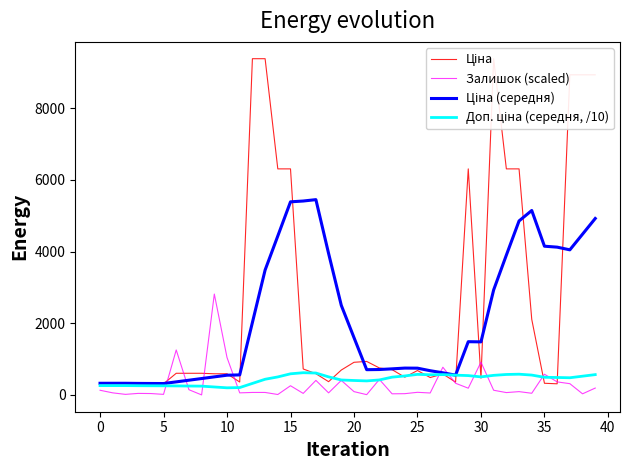

Reading left to right, extract all data points from this chart.

Ціна: 324.8	324.8	324.8	310.3	310.3	310.3	603.7	603.7	603.7	589.9	589.9	359.9	9384.0	9384.0	6308.8	6308.8	724.5	591.6	369.5	694.3	910.4	934.5	752.2	705.1	495.0	681.0	485.4	584.4	357.4	6308.8	467.3	9384.0	6308.8	6308.8	2108.4	324.8	310.3	8934.1	8934.1	8934.1
Залишок (scaled): 130.0	57.4	15.3	42.1	38.2	15.3	1254.6	145.3	0.0	2815.2	1044.2	57.4	68.8	68.8	11.5	256.3	42.1	405.4	57.4	405.4	91.8	7.6	432.2	30.6	34.4	72.7	53.5	772.6	325.1	187.4	914.2	130.0	65.0	91.8	45.9	577.6	363.4	313.6	30.6	191.2
Ціна (середня): 324.8	324.8	324.8	321.2	319.0	317.5	364.0	410.5	457.0	503.6	550.2	558.5	2021.8	3485.2	4436.1	5389.2	5411.6	5450.2	3947.8	2499.6	1599.8	704.1	708.8	727.7	748.6	746.4	675.5	617.2	551.4	1485.3	1480.7	2931.2	3901.8	4855.8	5147.6	4150.3	4124.2	4049.2	4486.8	4924.3
Доп. ціна (середня, /10): 259.8	259.8	259.8	256.9	255.2	254.0	251.0	247.9	244.9	221.5	198.2	204.8	320.9	437.1	502.0	589.1	619.4	610.8	503.7	416.7	402.6	390.9	417.8	495.9	529.2	573.2	563.1	567.0	551.4	539.0	503.2	546.1	570.4	578.1	553.7	491.9	486.5	479.0	522.8	566.5